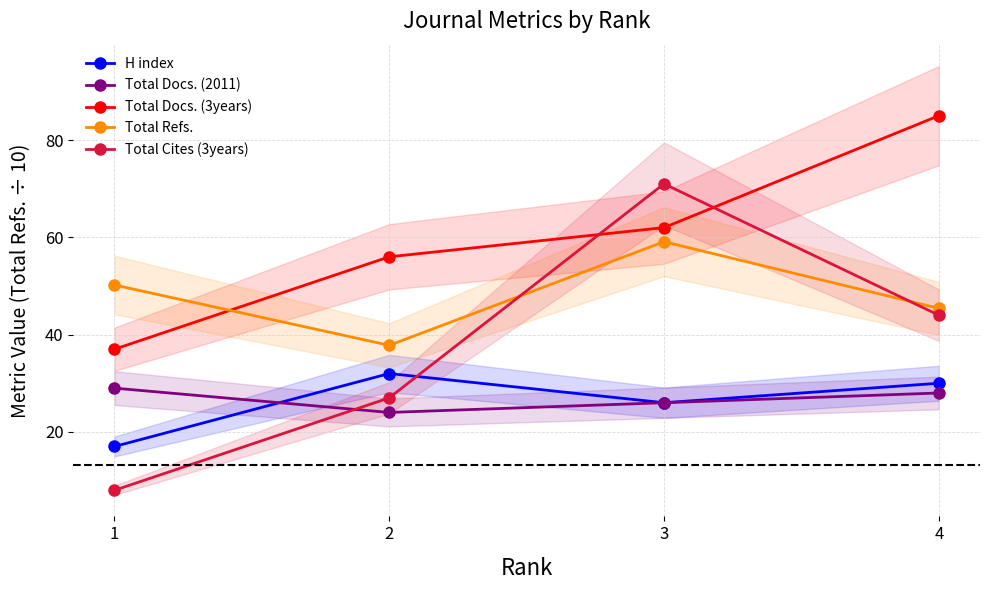

Reading right to left, what are all the values shown in this chart?

H index: 30.0	26.0	32.0	17.0
Total Docs. (2011): 28.0	26.0	24.0	29.0
Total Docs. (3years): 85.0	62.0	56.0	37.0
Total Refs.: 45.4	59.1	37.8	50.2
Total Cites (3years): 44.0	71.0	27.0	8.0